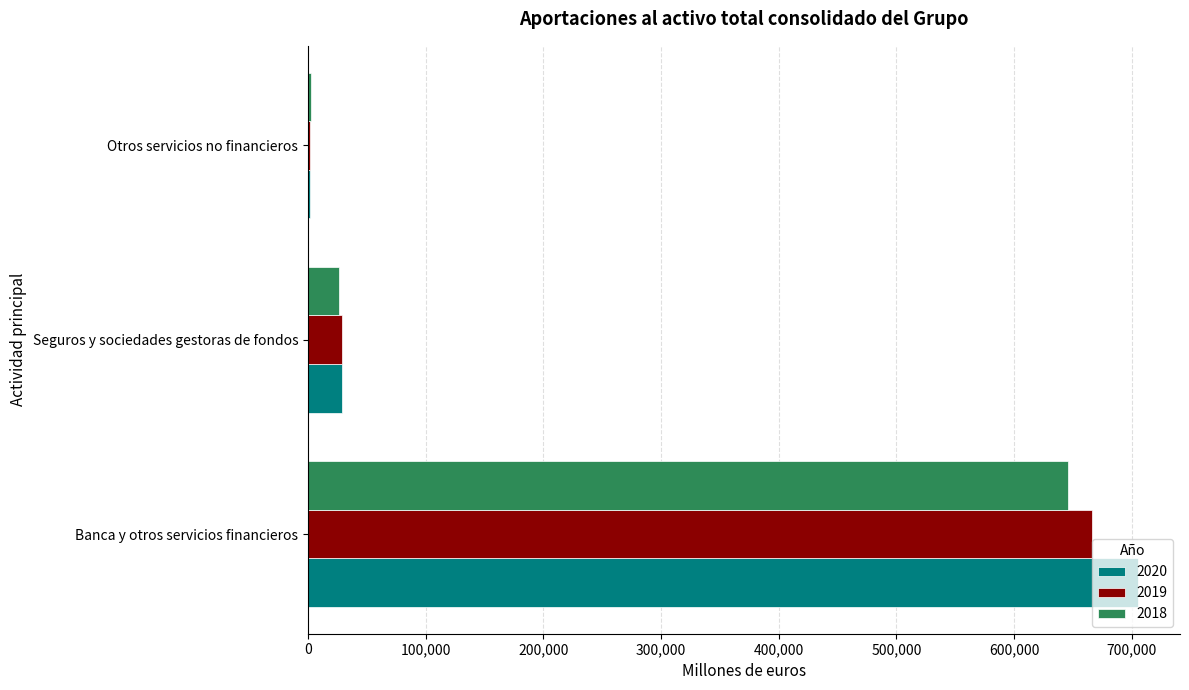

At which category is the sum across all series the highest?

Banca y otros servicios financieros